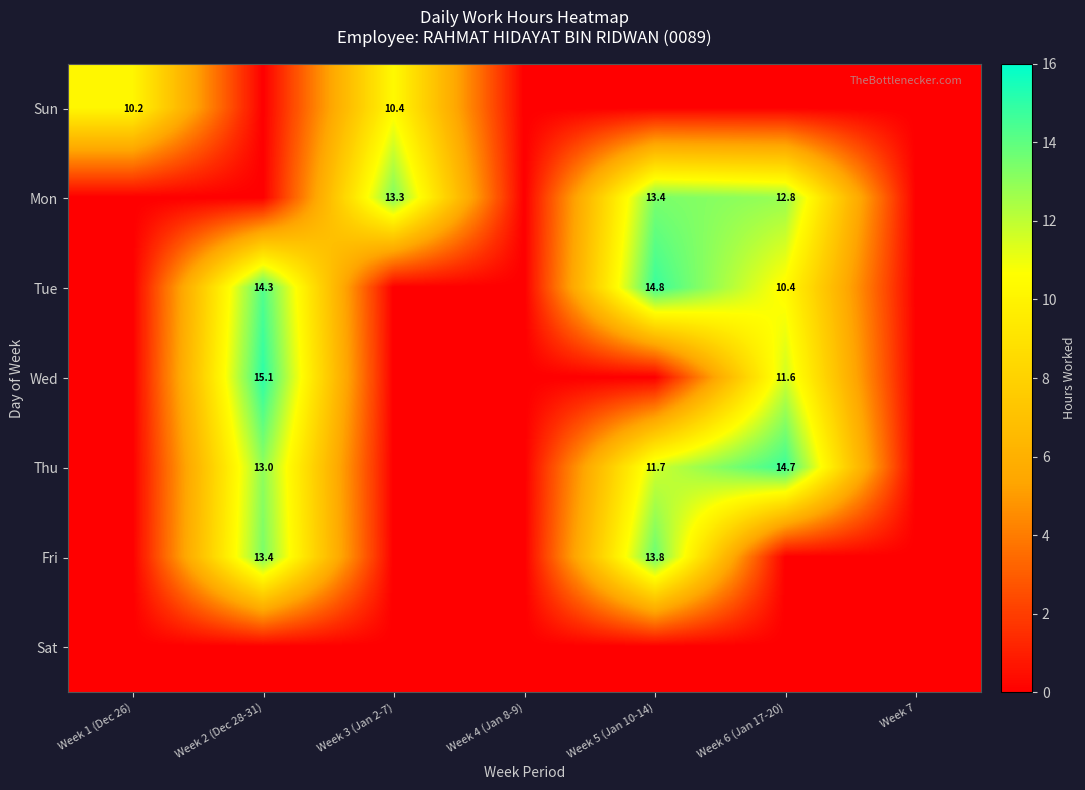

The Fri series shows 13.4 at Week 2 (Dec 28-31). True or false?

True